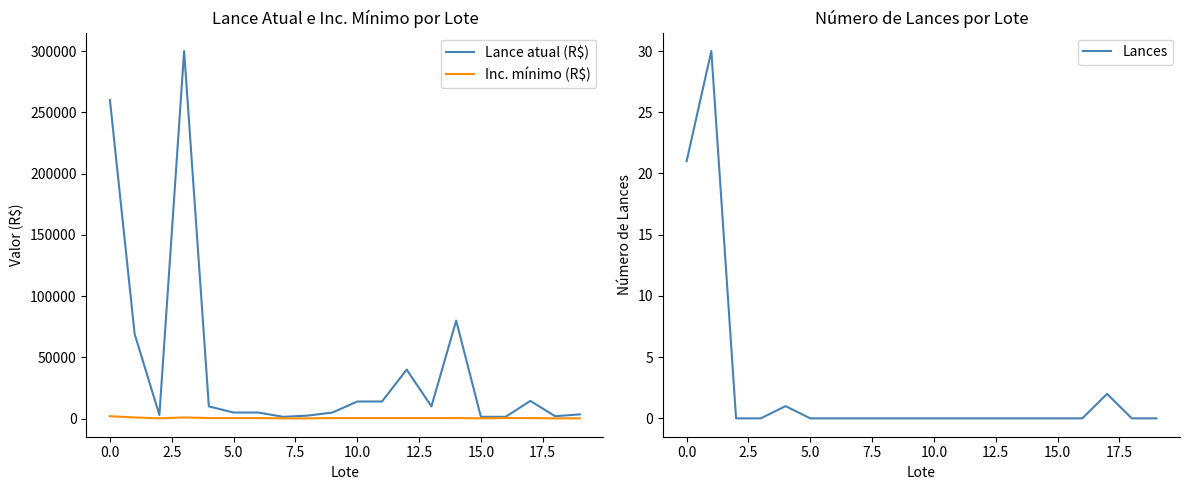

Is it true that Lances equals 0 at 12.5?

True